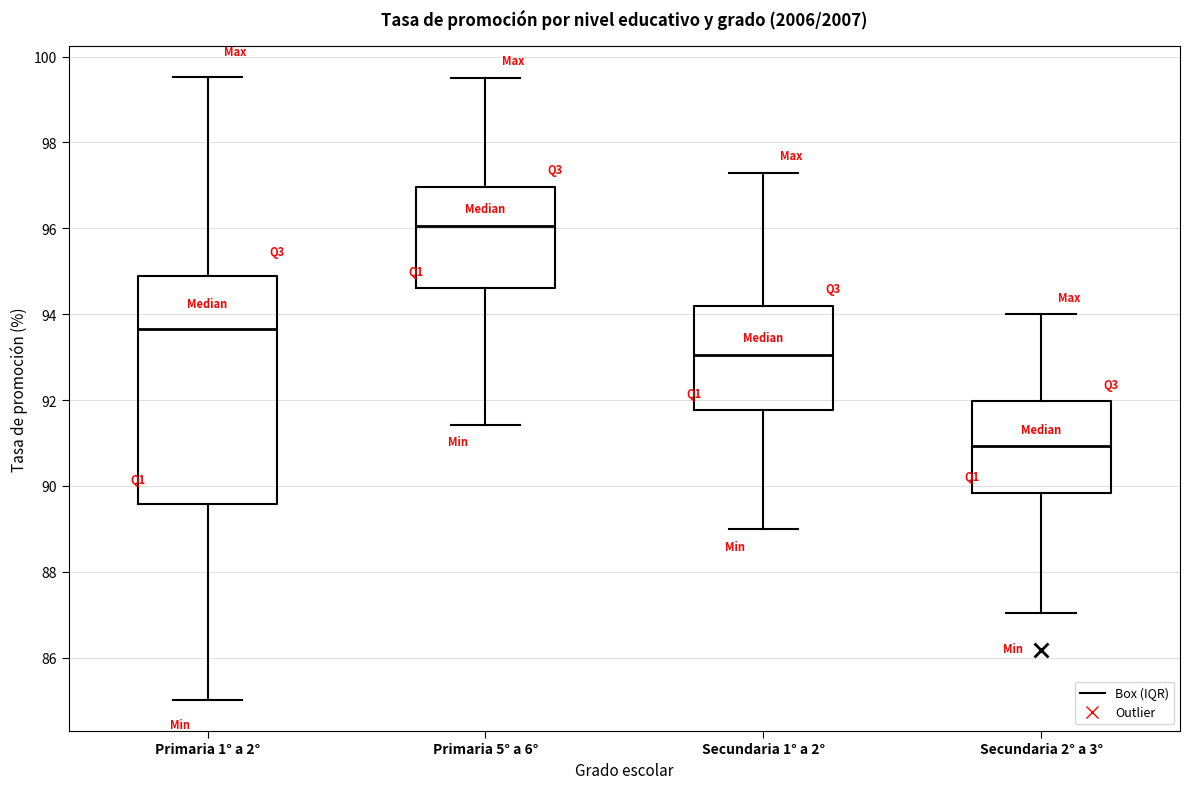

Where is the lower edge of the box for Primaria 5° a 6° on the y-axis? The values are not printed on the chart, so give them approximately, as read against the axis.

94.6